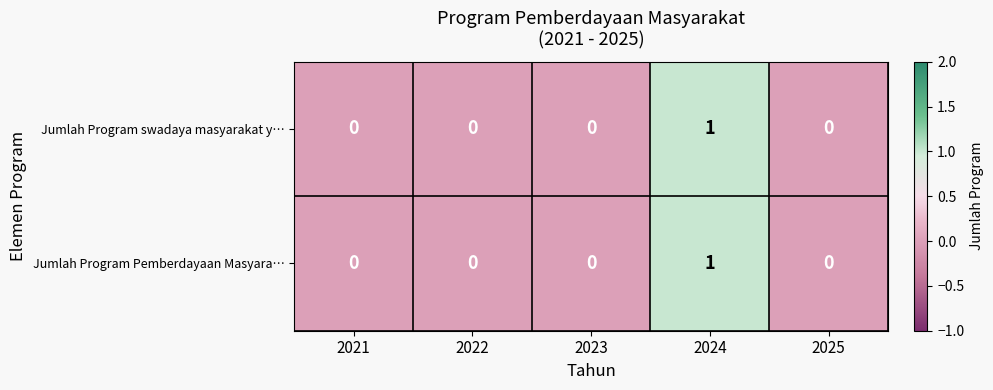

The value of Jumlah Program swadaya masyarakat y… at 2022 is 0. True or false?

True